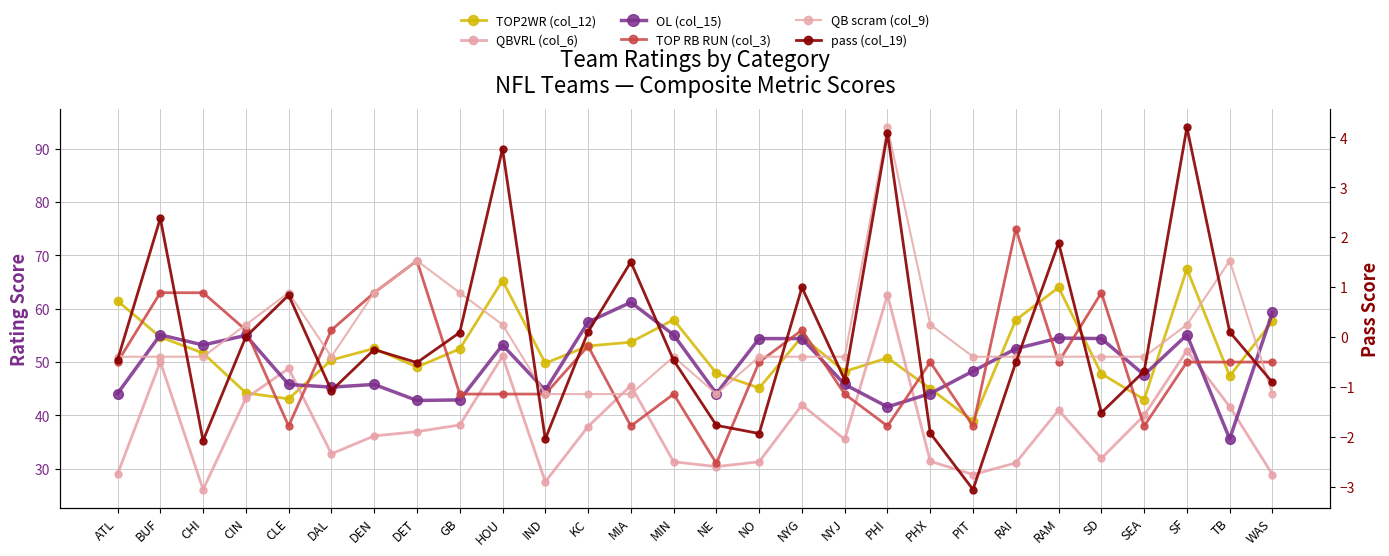

Which series changed the most between CIN and IND?

QBVRL (col_6)